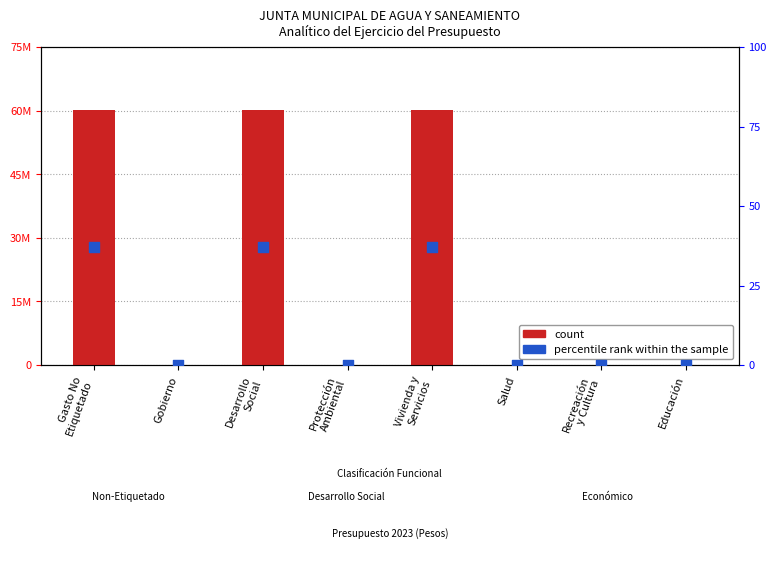

Which series contains the lowest Y value?

count